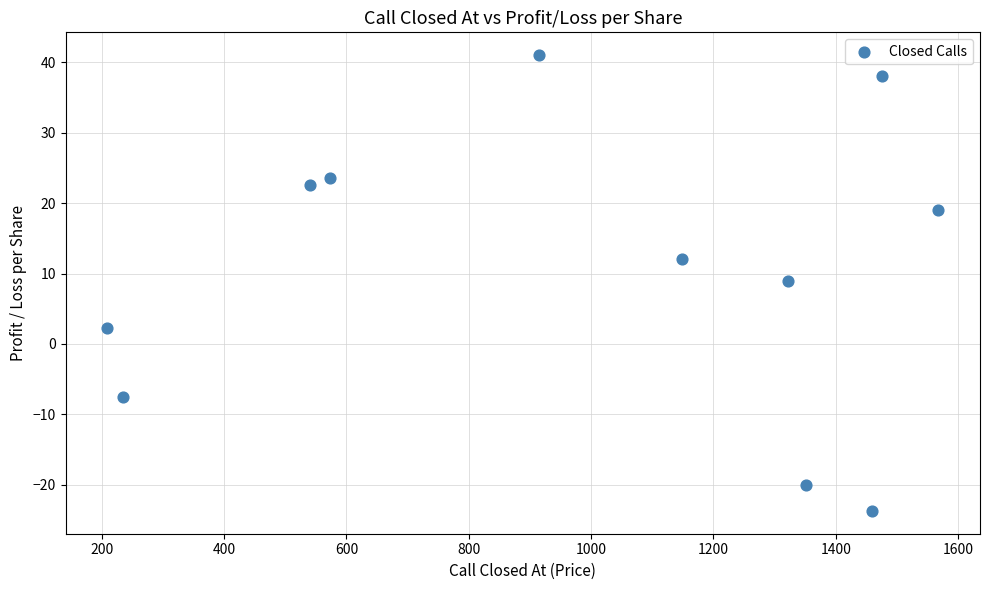

What Y value in the scatter plot is closest to 8?

9.0